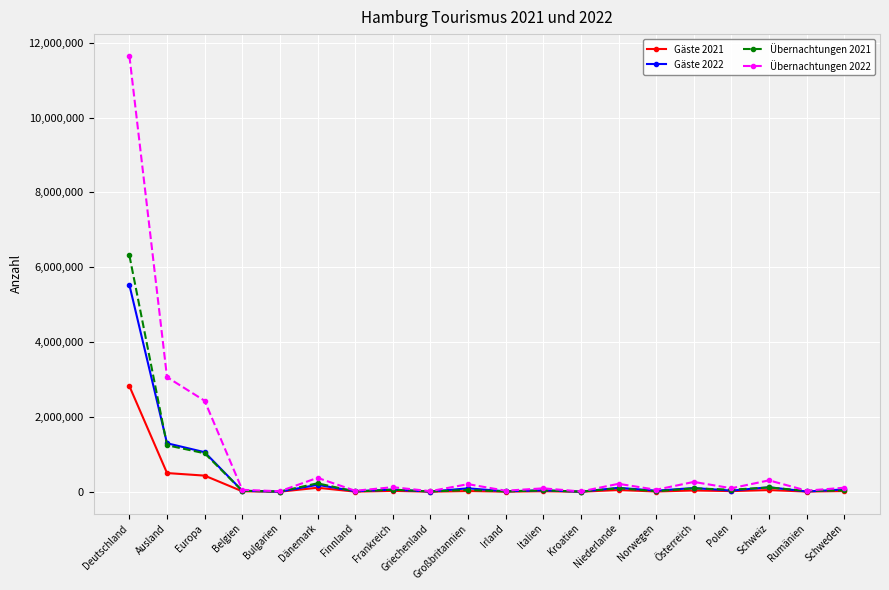

What is the smallest value displayed?

1125